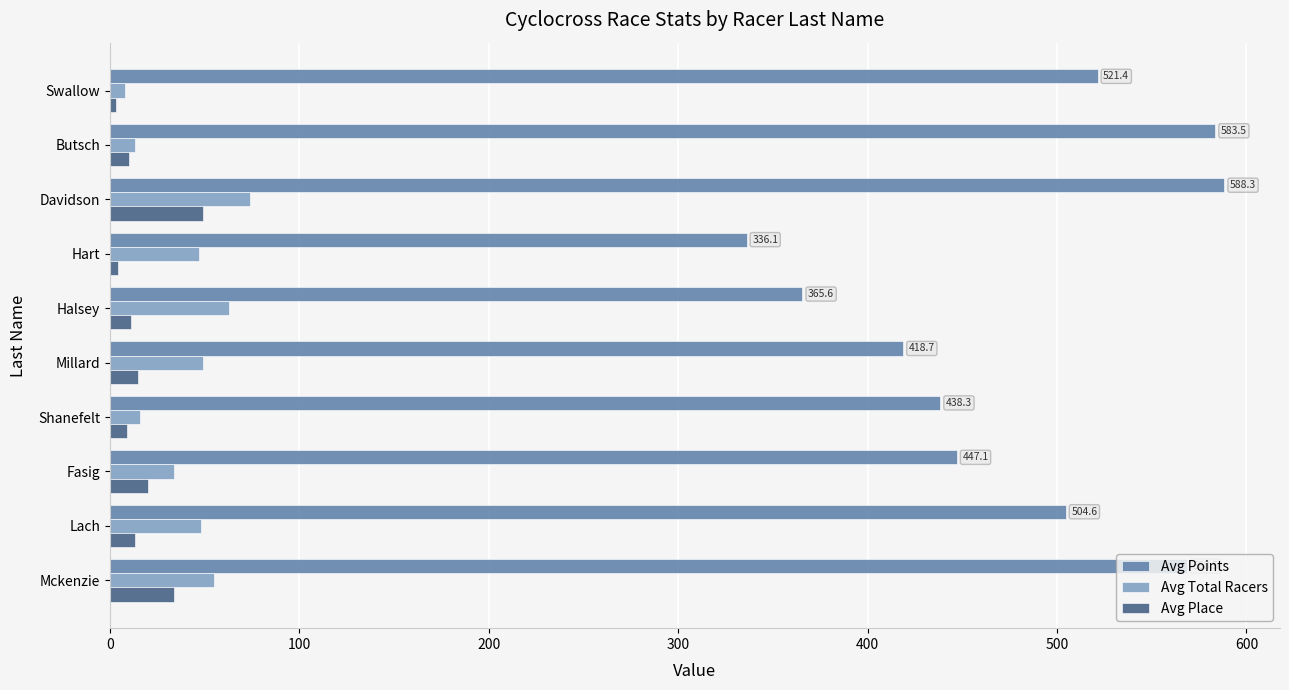

What value does the Avg Total Racers series have at Davidson?

74.0